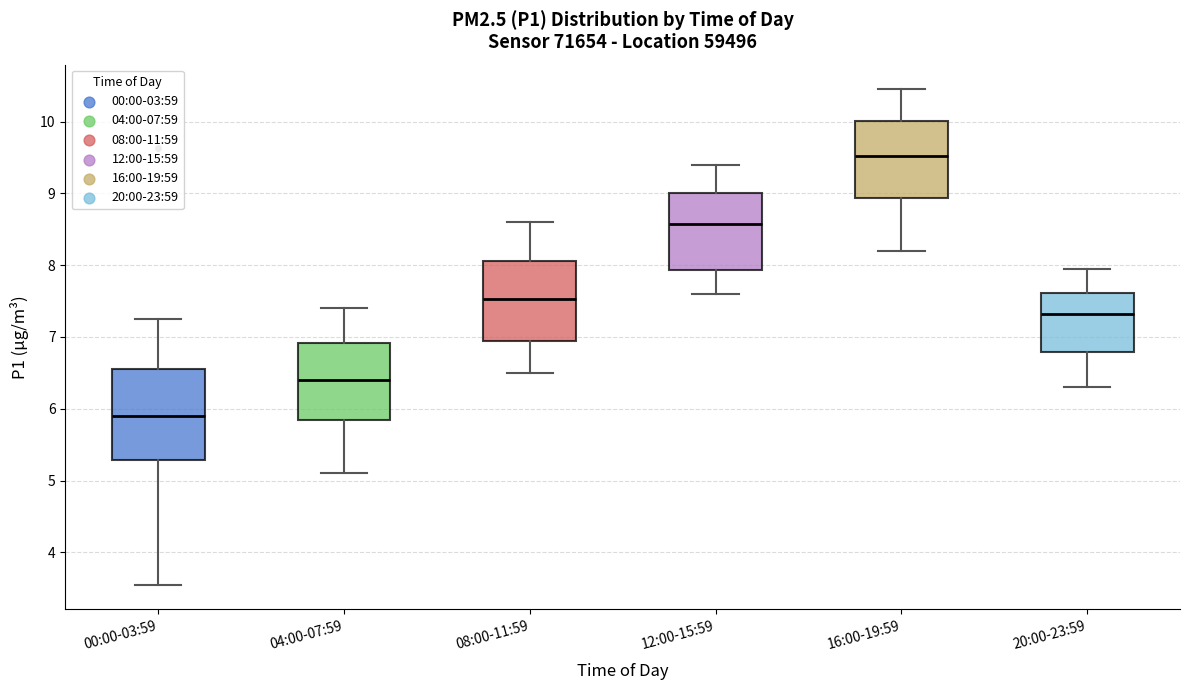

Where is the lower edge of the box for 04:00-07:59 on the y-axis? The values are not printed on the chart, so give them approximately, as read against the axis.

5.9